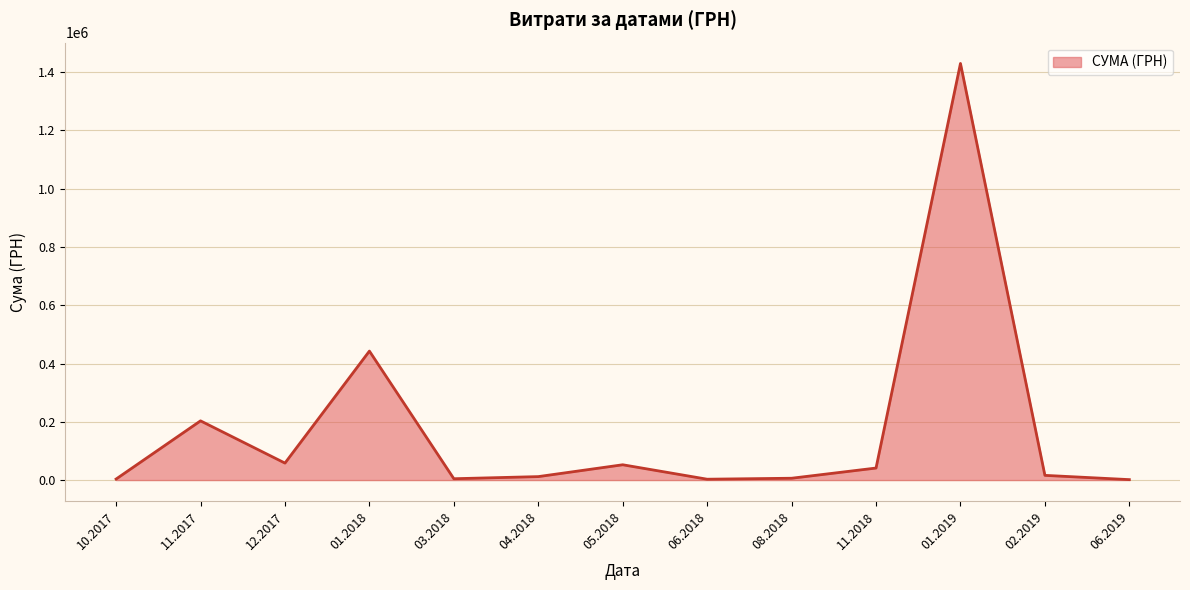

What is the greatest value displayed?

1429952.6